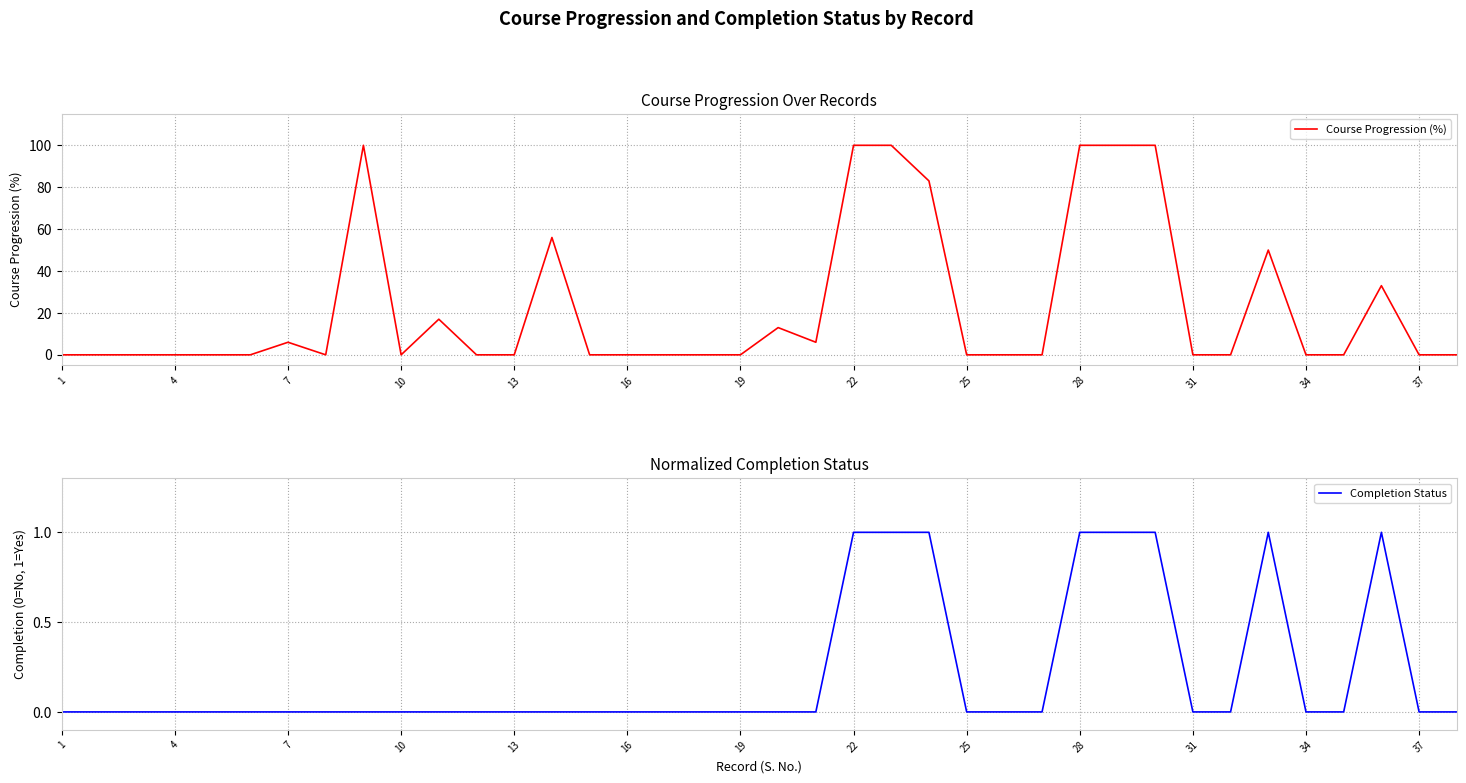

Which series has the largest total across all categories?

Course Progression (%)